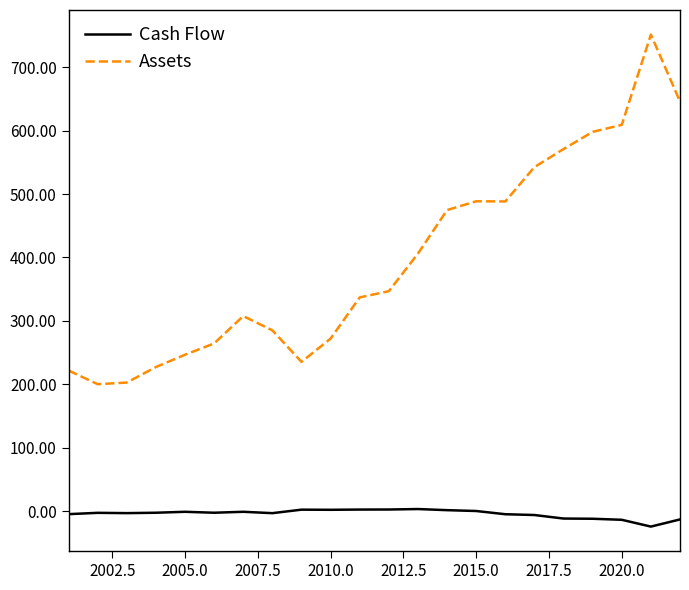

True or false: Assets and Cash Flow cross at least once.

False